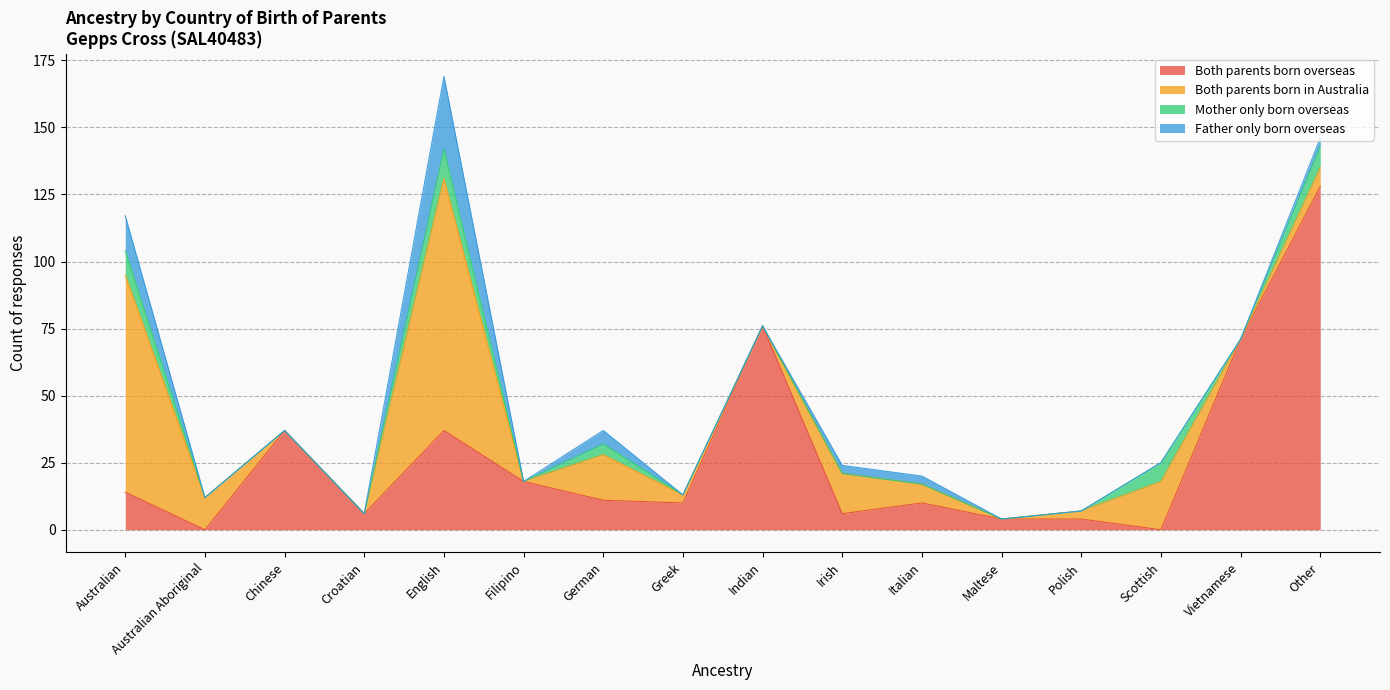

What is the label of the 7th point from the left?

German